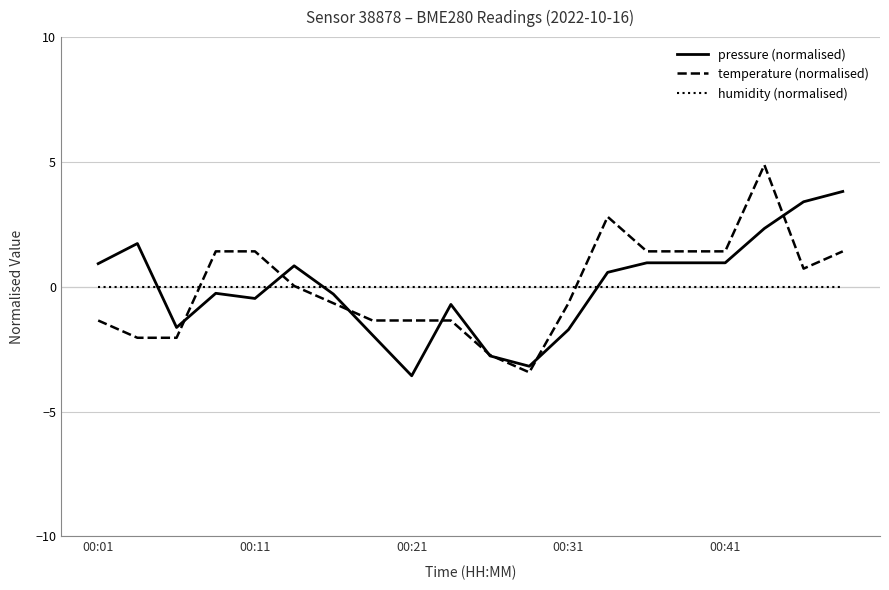

What is the smallest value displayed?

-3.6